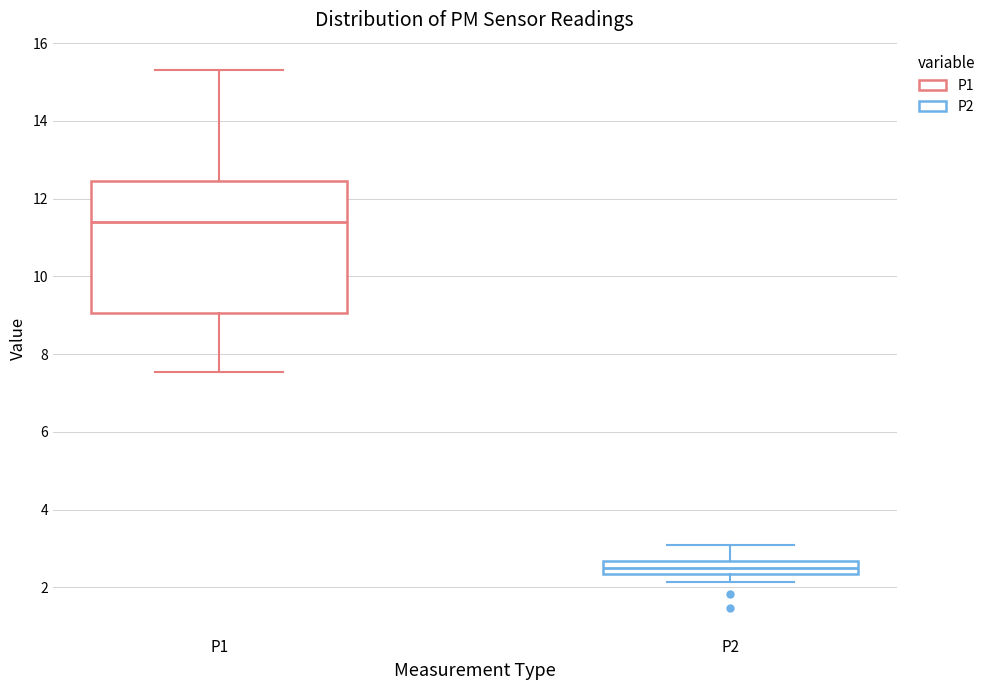

Which box is the tallest, from its lower edge to its upper edge?

P1